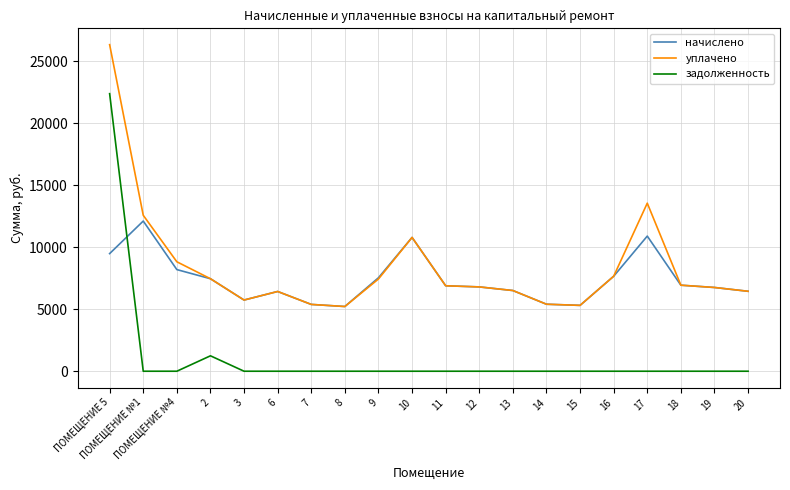

Does the chart display data point markers on the line(s)?

No